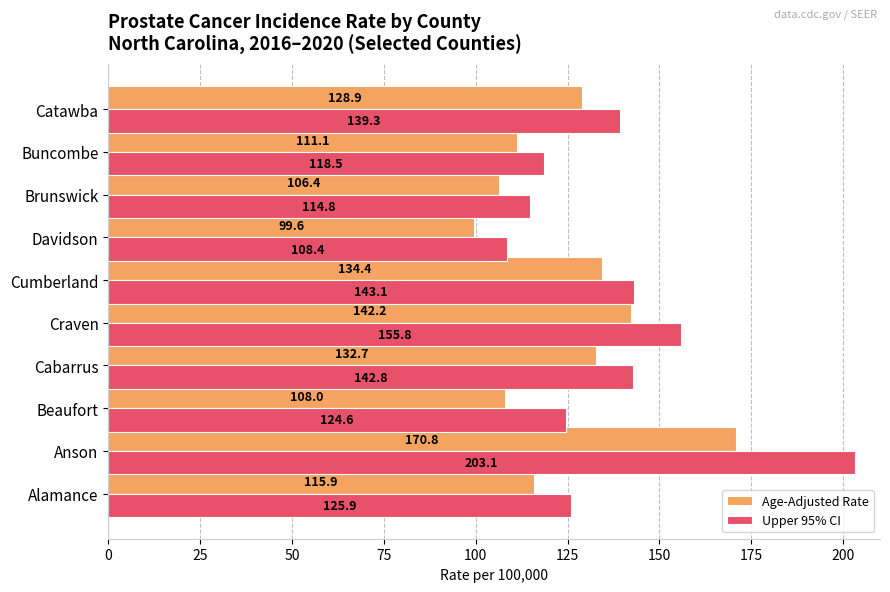

List the series in order of their overall mean, highest first.

Upper 95% CI, Age-Adjusted Rate